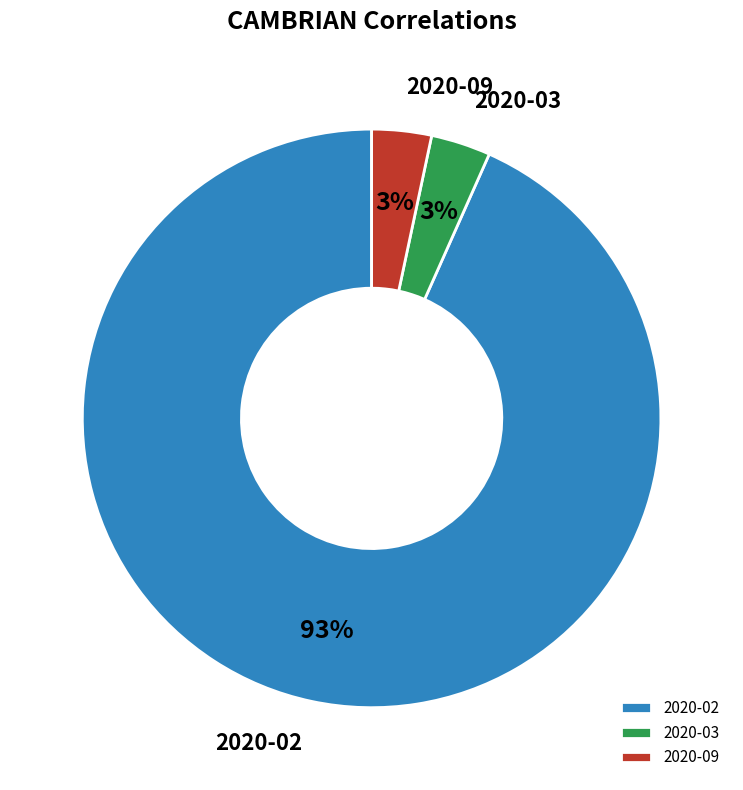

To the nearest percent, what portion does 2020-09 represent?

3%